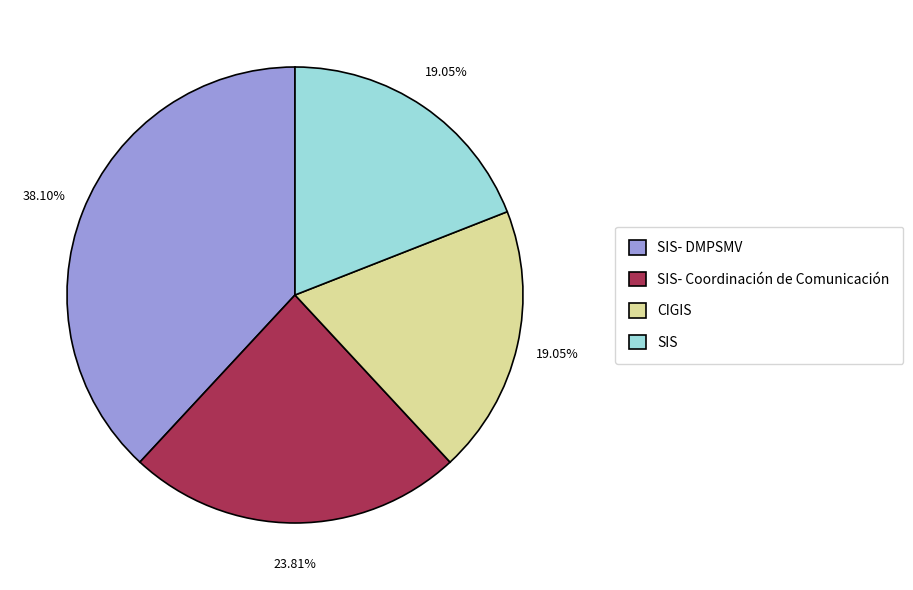

What is the largest slice in the pie chart?

SIS- DMPSMV